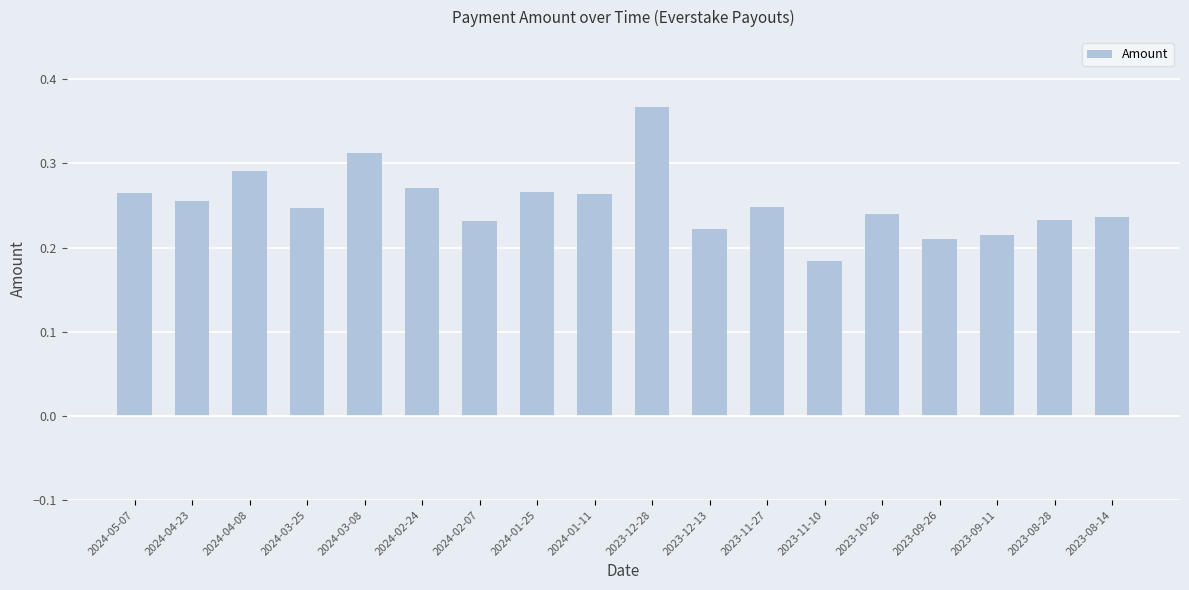

Which label corresponds to the largest value in the chart?

2023-12-28